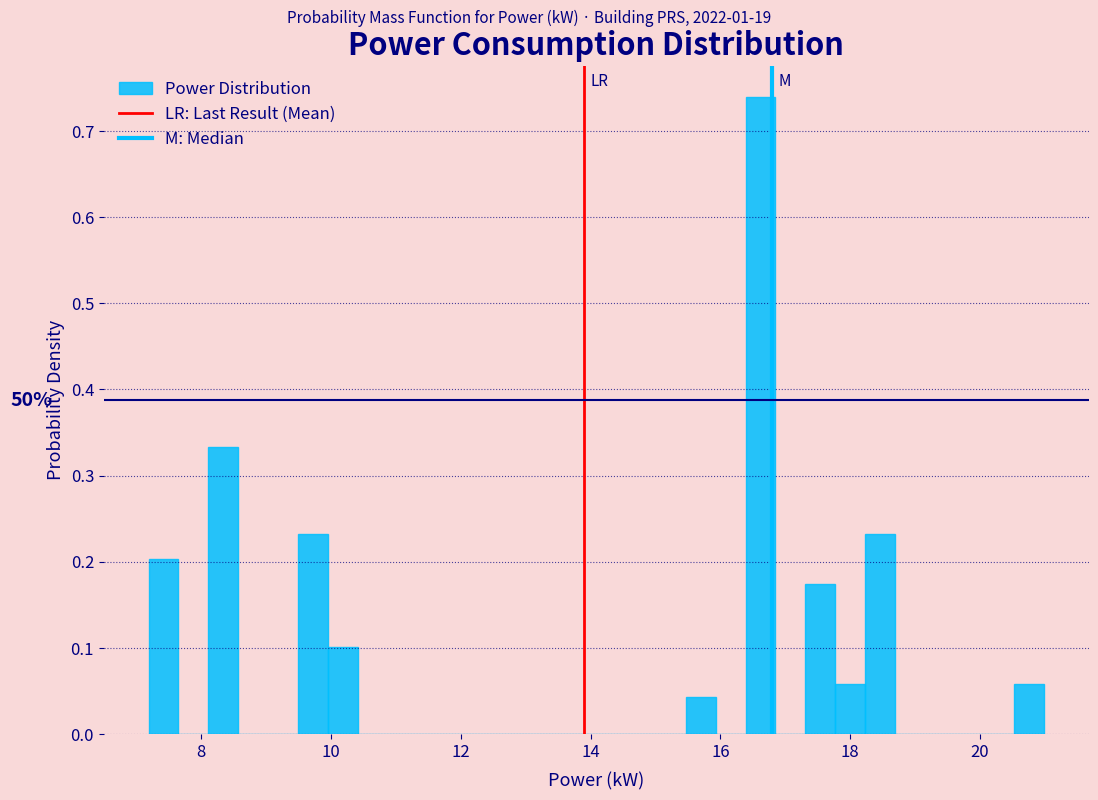

Around what value on the x-axis is the tallest bar? Give the approximate position of its centre, as read against the axis.

16.6